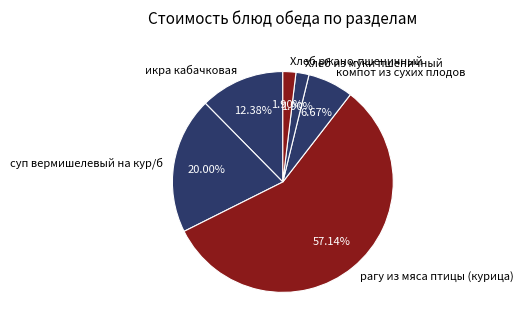

Does any single category account for the majority?

Yes